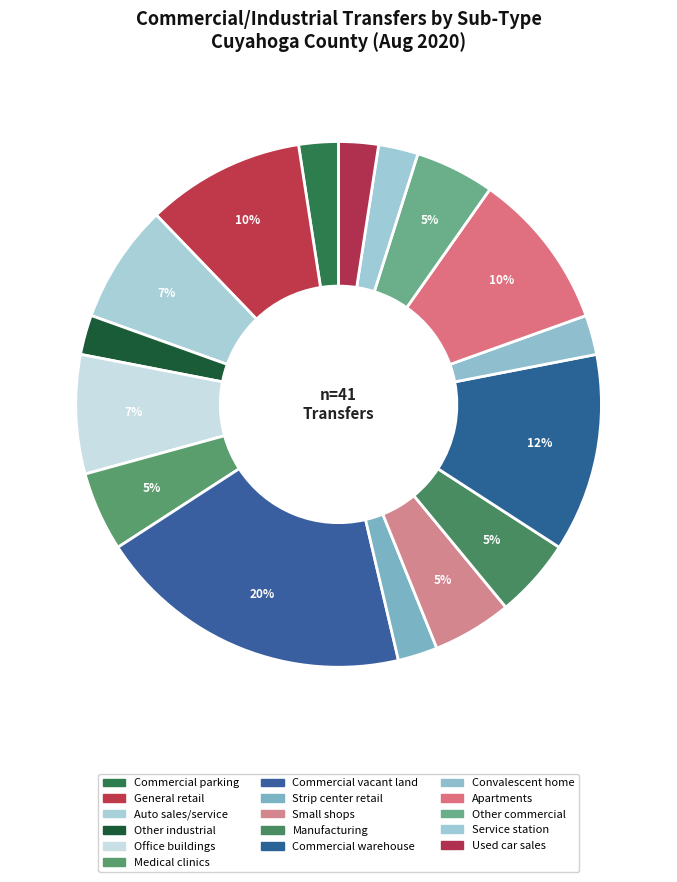

Count the number of slices in the pie.

16